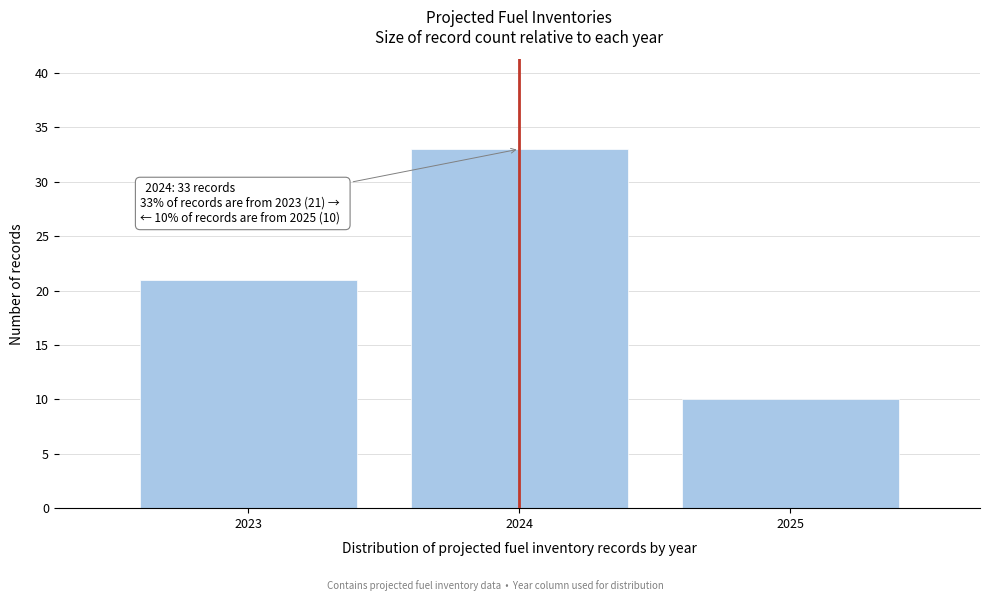

Reading left to right, what are all the values shown in this chart?

21	33	10